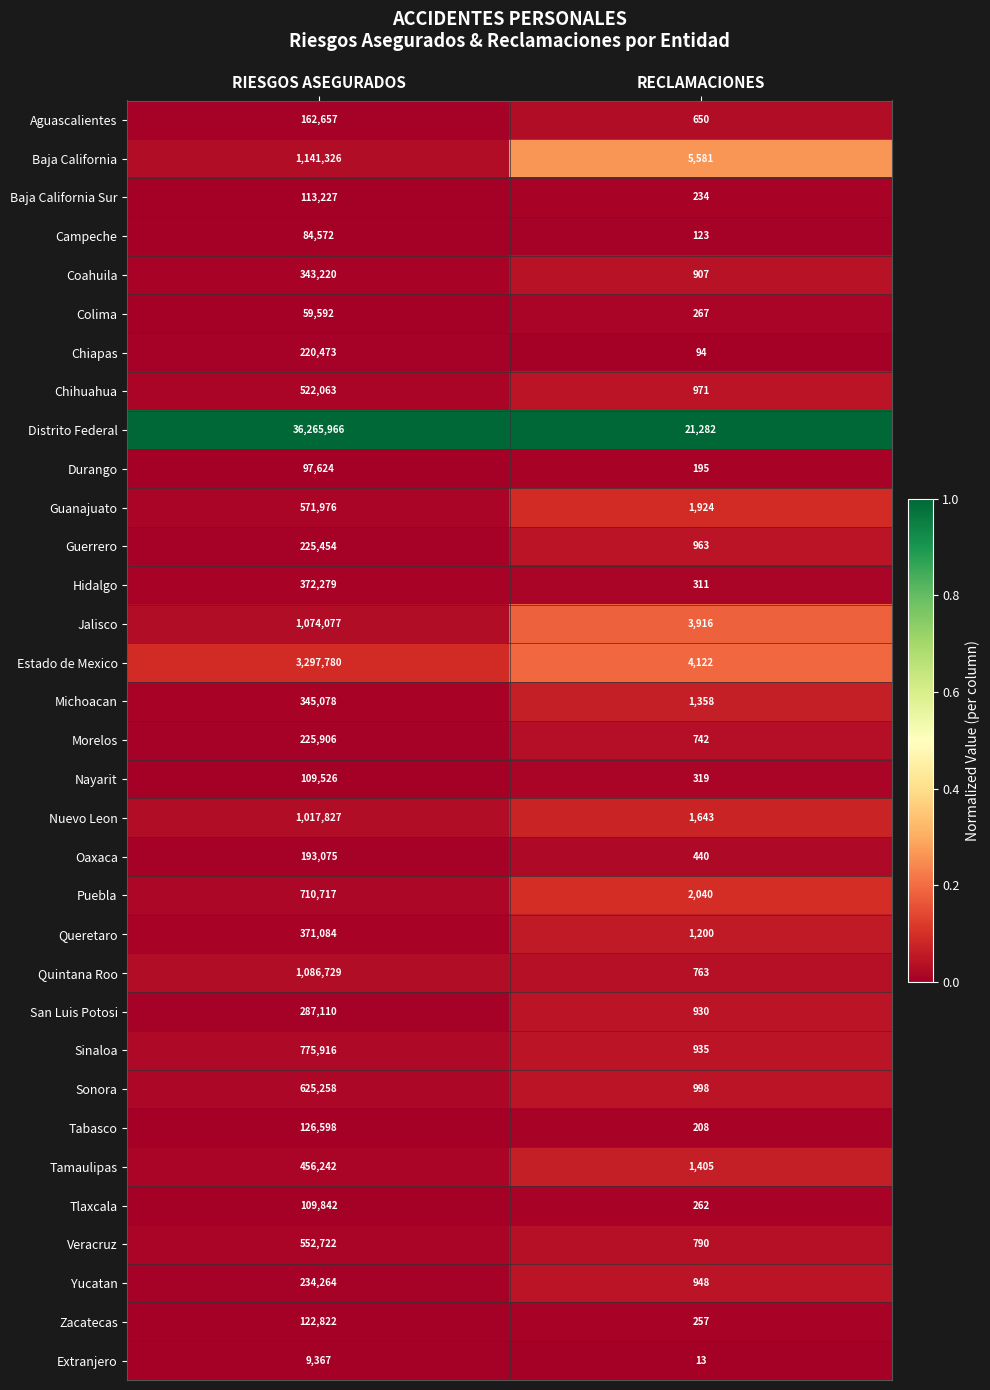

At RIESGOS ASEGURADOS, list the series in order from largest to smallest.

Distrito Federal, Estado de Mexico, Baja California, Quintana Roo, Jalisco, Nuevo Leon, Sinaloa, Puebla, Sonora, Guanajuato, Veracruz, Chihuahua, Tamaulipas, Hidalgo, Queretaro, Michoacan, Coahuila, San Luis Potosi, Yucatan, Morelos, Guerrero, Chiapas, Oaxaca, Aguascalientes, Tabasco, Zacatecas, Baja California Sur, Tlaxcala, Nayarit, Durango, Campeche, Colima, Extranjero